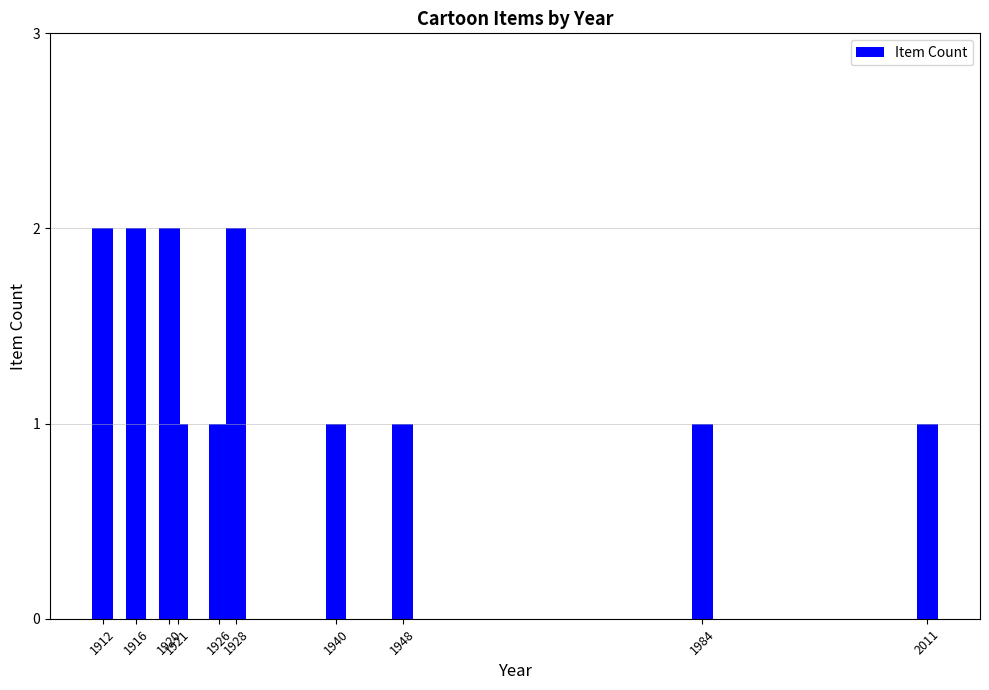

What is the value of the 2nd bar from the left?

2